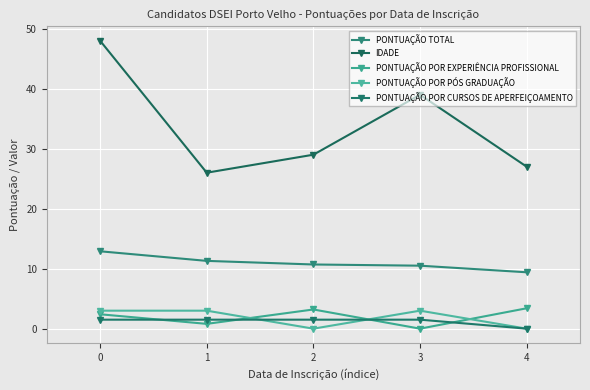

What are all the series names shown in the legend?

PONTUAÇÃO TOTAL, IDADE, PONTUAÇÃO POR EXPERIÊNCIA PROFISSIONAL, PONTUAÇÃO POR PÓS GRADUAÇÃO, PONTUAÇÃO POR CURSOS DE APERFEIÇOAMENTO